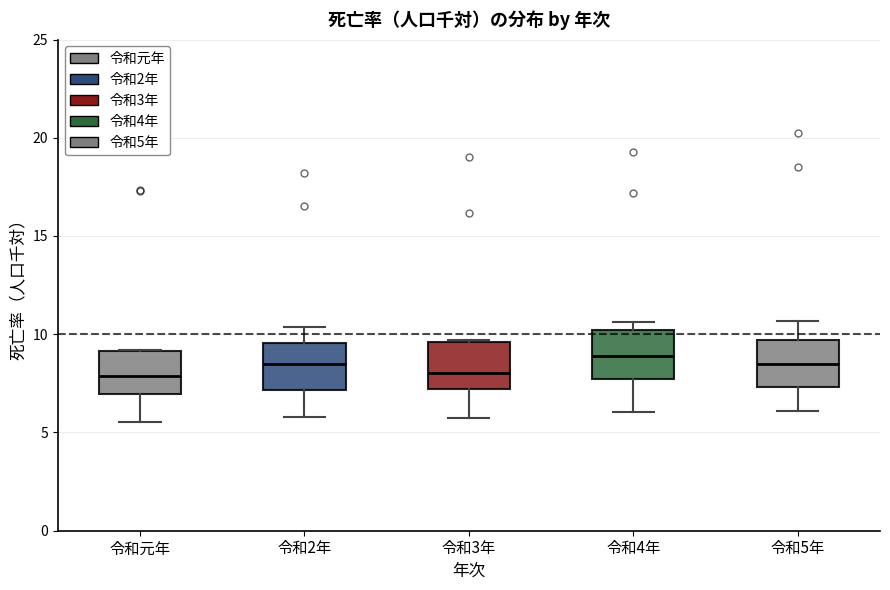

Reading left to right, read every box against the y-axis: the position of its median line, the range the box covers, and the ends of its whiskers. The values are not printed on the chart, so give them approximately, as read against the axis.

令和元年: median 8.0, box 7.0 to 9.0, whiskers 5.5 to 9.0
令和2年: median 8.5, box 7.0 to 9.5, whiskers 6.0 to 10.5
令和3年: median 8.0, box 7.0 to 9.5, whiskers 5.5 to 9.5
令和4年: median 9.0, box 7.5 to 10.0, whiskers 6.0 to 10.5
令和5年: median 8.5, box 7.5 to 9.5, whiskers 6.0 to 10.5